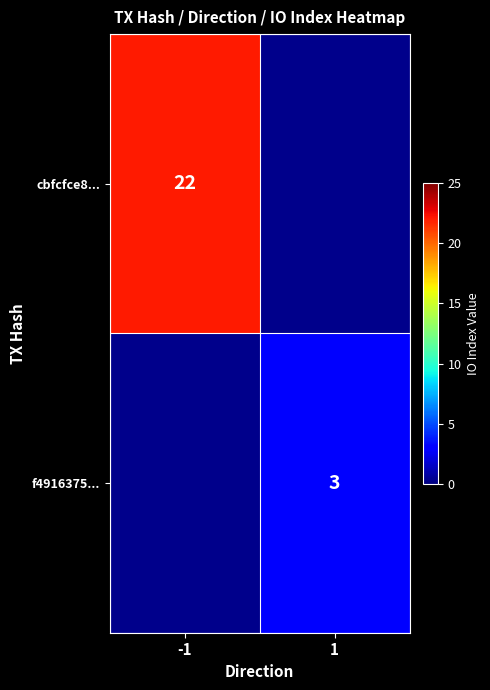

The cbfcfce8... series shows 22 at -1. True or false?

True